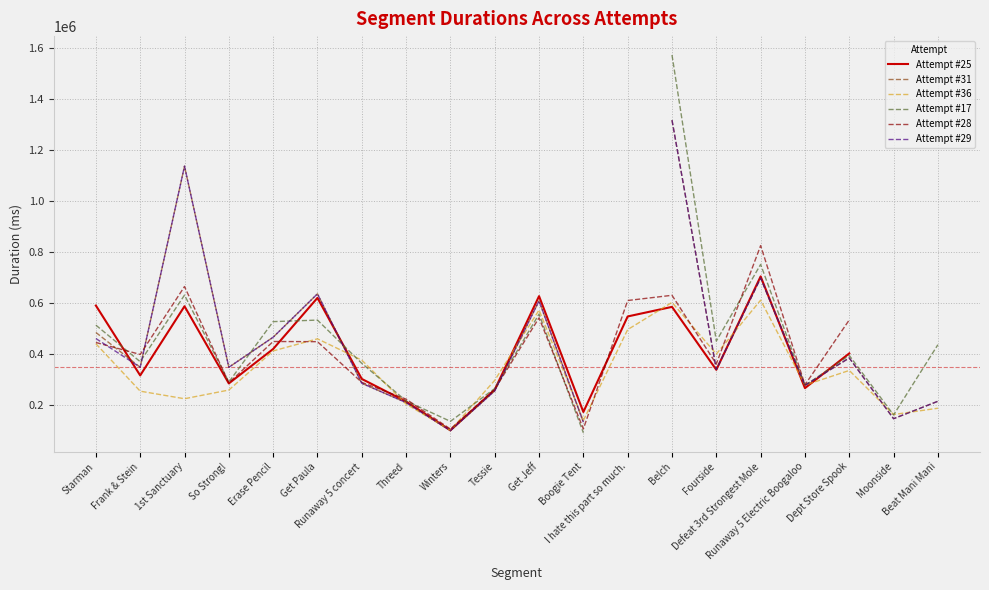

Is this an area chart (filled region under the line)?

No